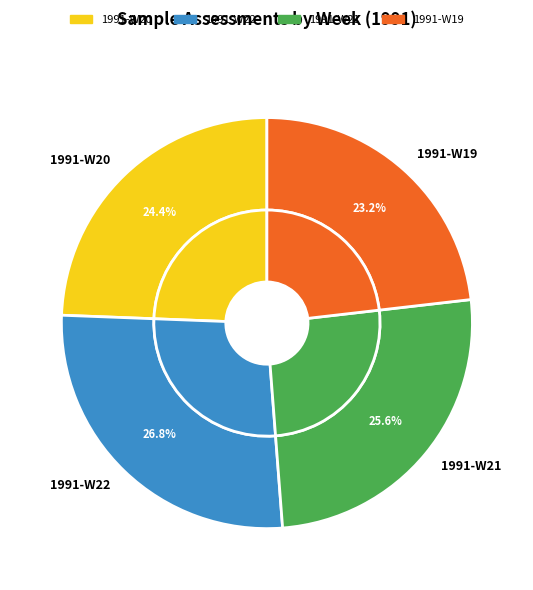

Is there a majority slice in this chart?

No